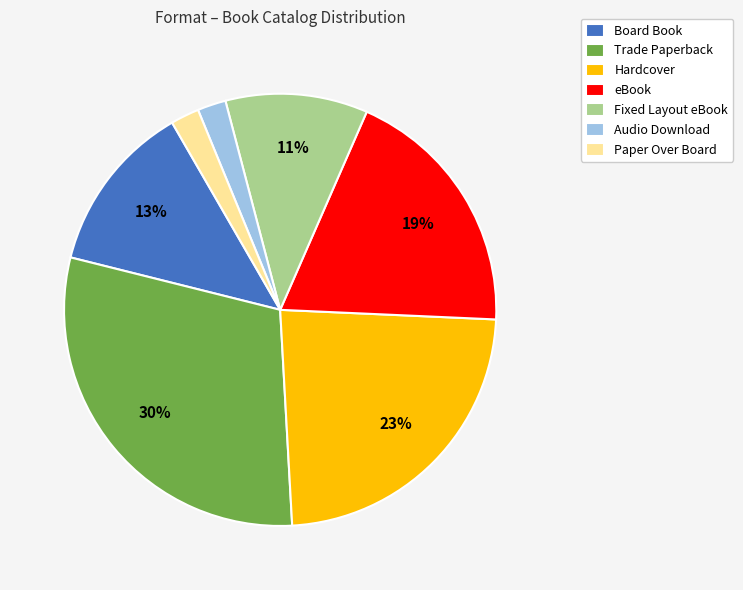

The Fixed Layout eBook slice represents 5% of the pie. True or false?

False